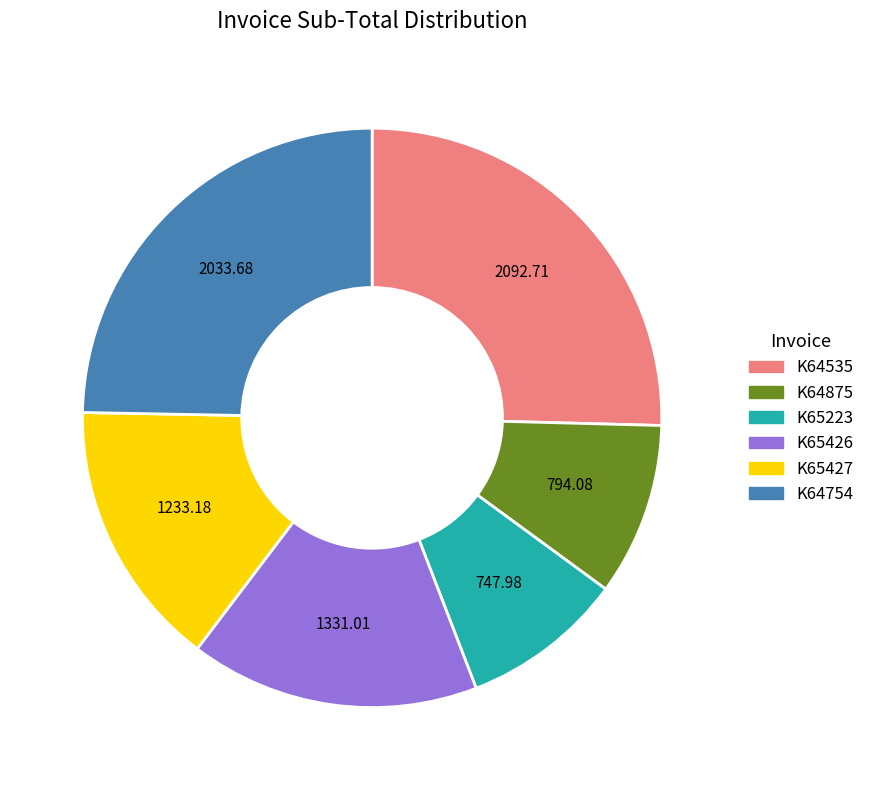

The K64754 slice represents 25% of the pie. True or false?

True